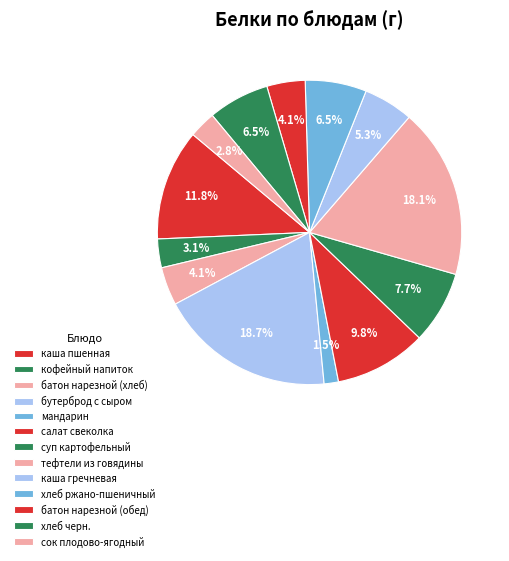

Is there any slice that represents more than half of the pie?

No